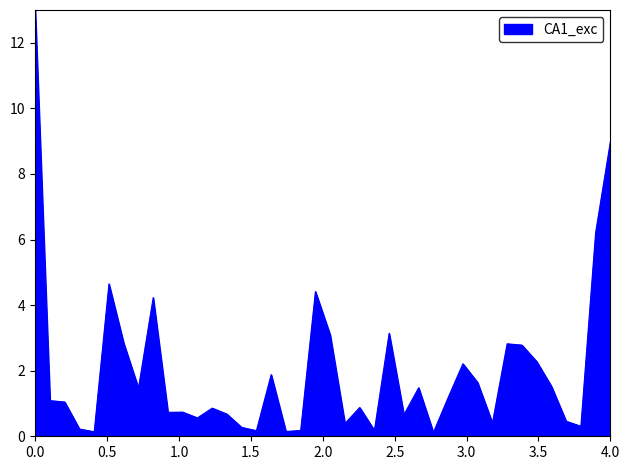

What is the difference between the maximum and minimum values?

12.9